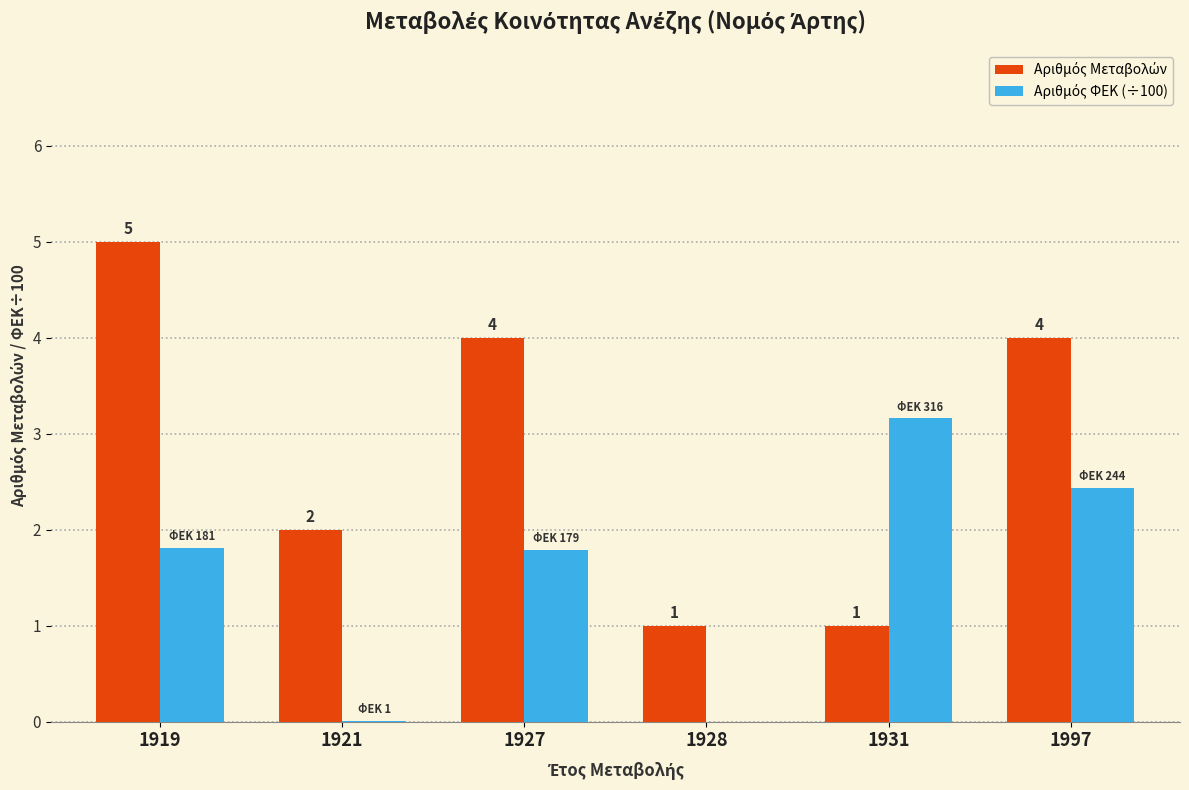

At which category is the sum across all series the highest?

1919